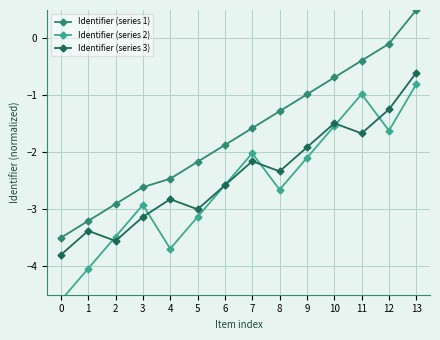

Reading right to left, extract all data points from this chart.

Identifier (series 1): 13=0.5	12=-0.1	11=-0.4	10=-0.7	9=-1.0	8=-1.3	7=-1.6	6=-1.9	5=-2.2	4=-2.5	3=-2.6	2=-2.9	1=-3.2	0=-3.5
Identifier (series 2): 13=-0.8	12=-1.6	11=-1.0	10=-1.5	9=-2.1	8=-2.7	7=-2.0	6=-2.6	5=-3.1	4=-3.7	3=-2.9	2=-3.5	1=-4.0	0=-4.6
Identifier (series 3): 13=-0.6	12=-1.2	11=-1.7	10=-1.5	9=-1.9	8=-2.3	7=-2.2	6=-2.6	5=-3.0	4=-2.8	3=-3.1	2=-3.6	1=-3.4	0=-3.8